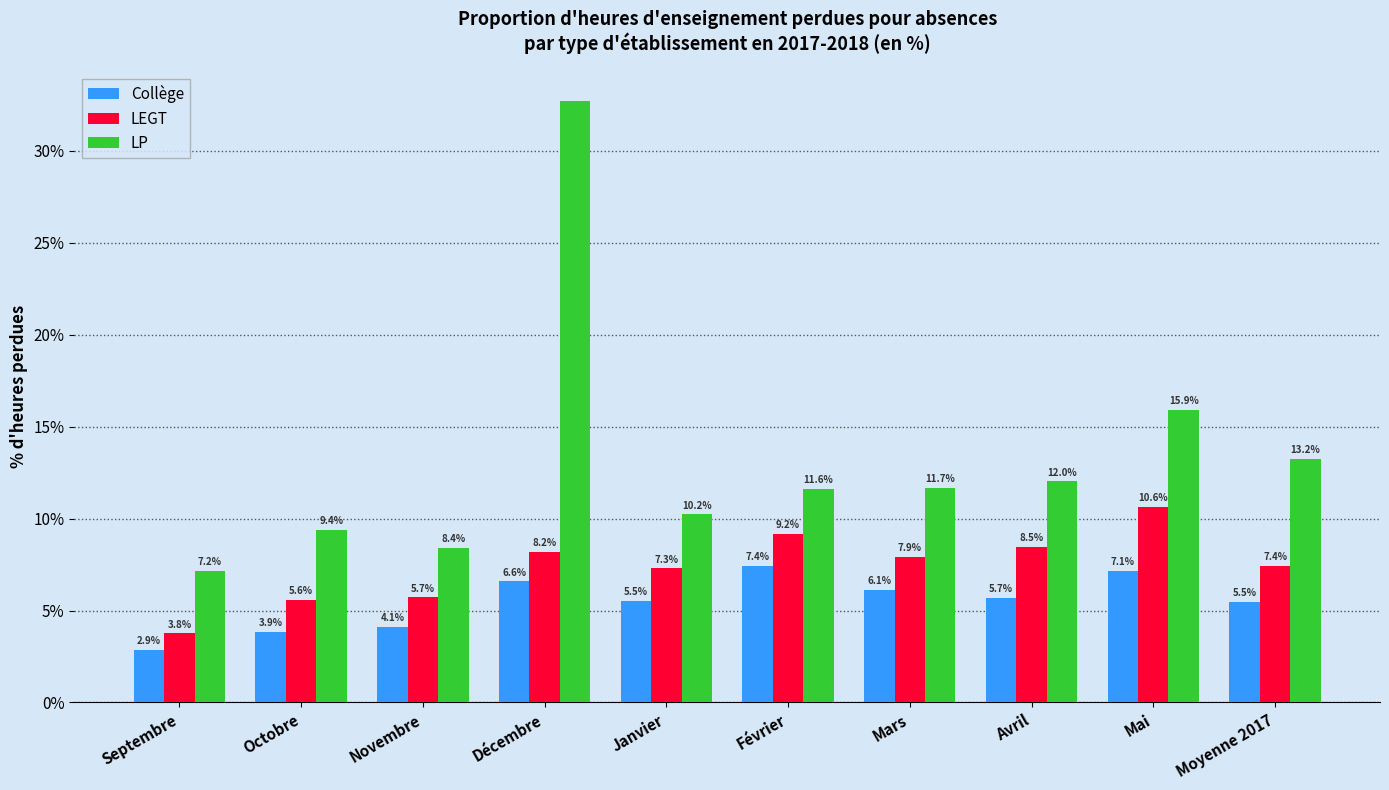

Which series has the widest spread of values?

LP